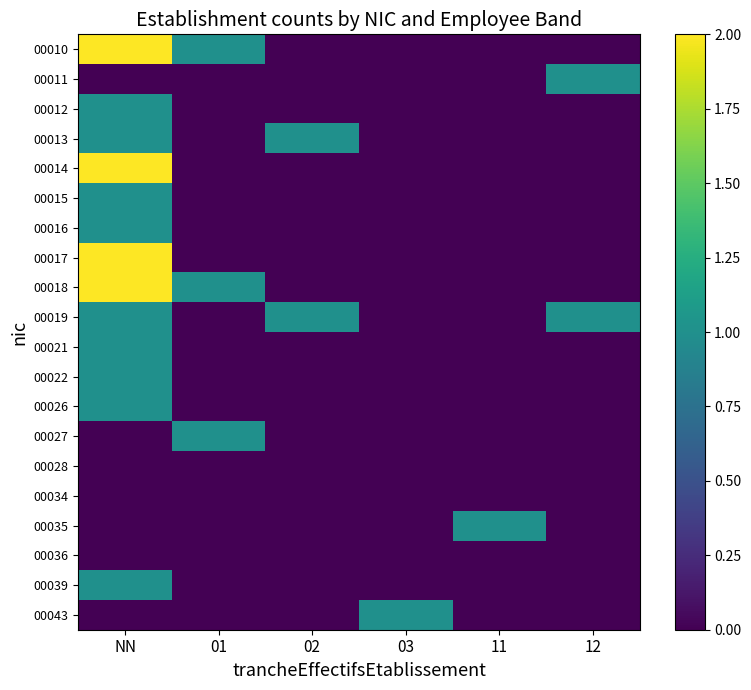

How many distinct data groups are displayed?

20